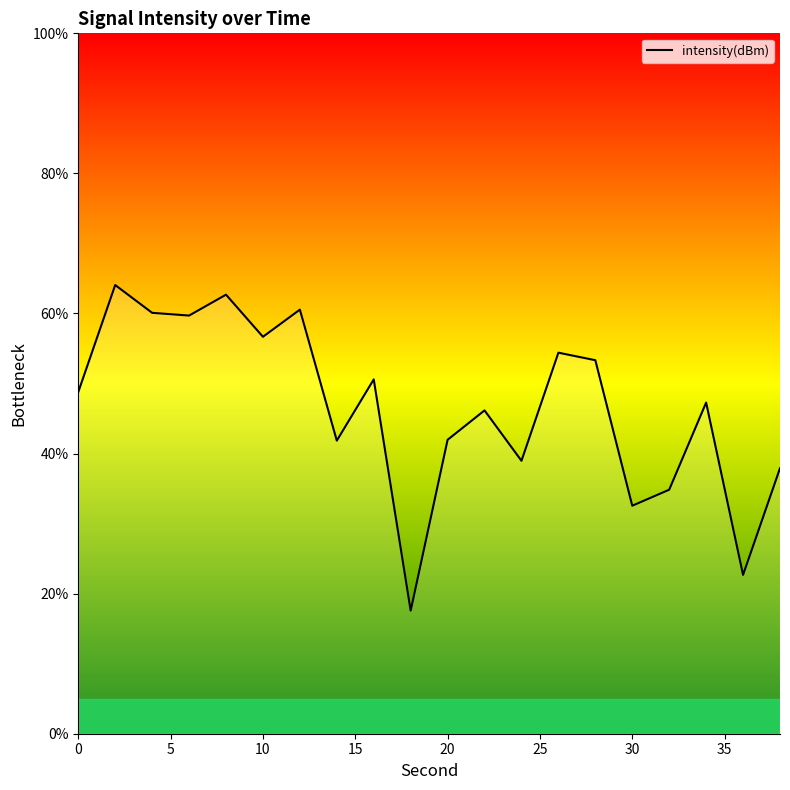

What is the smallest value displayed?

17.6